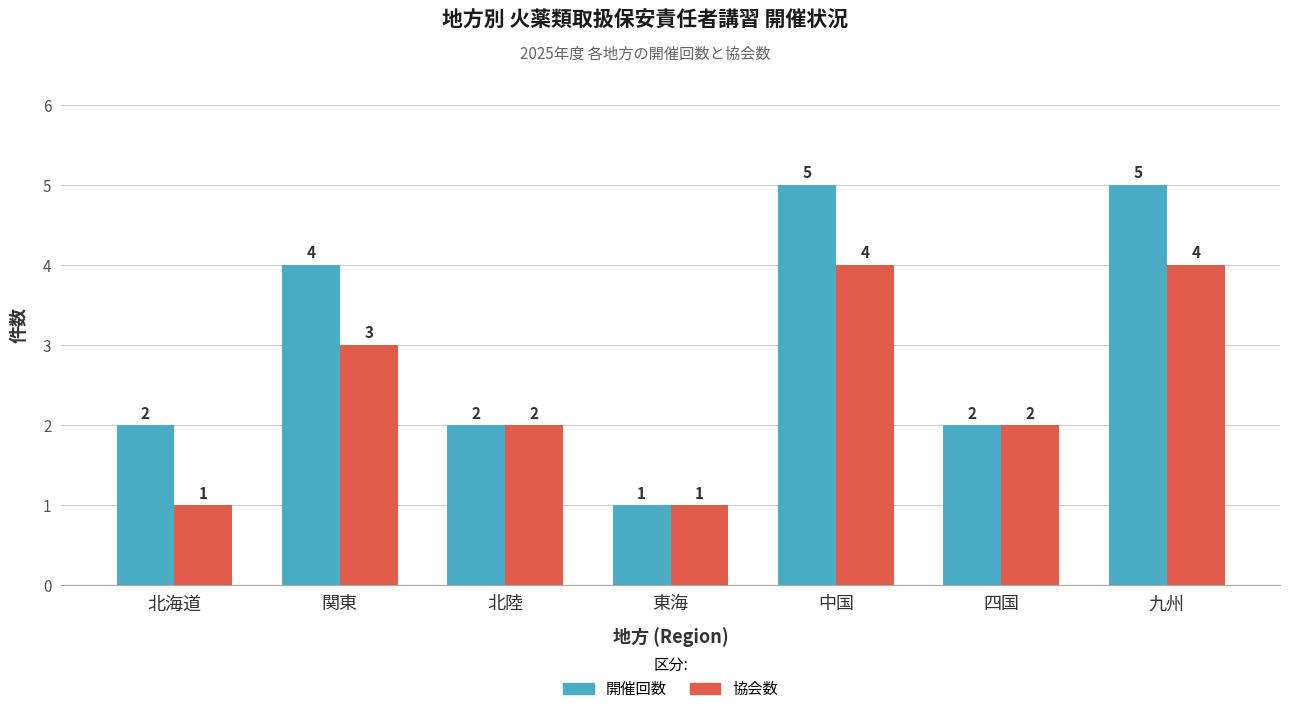

How many bars are there in total?

14